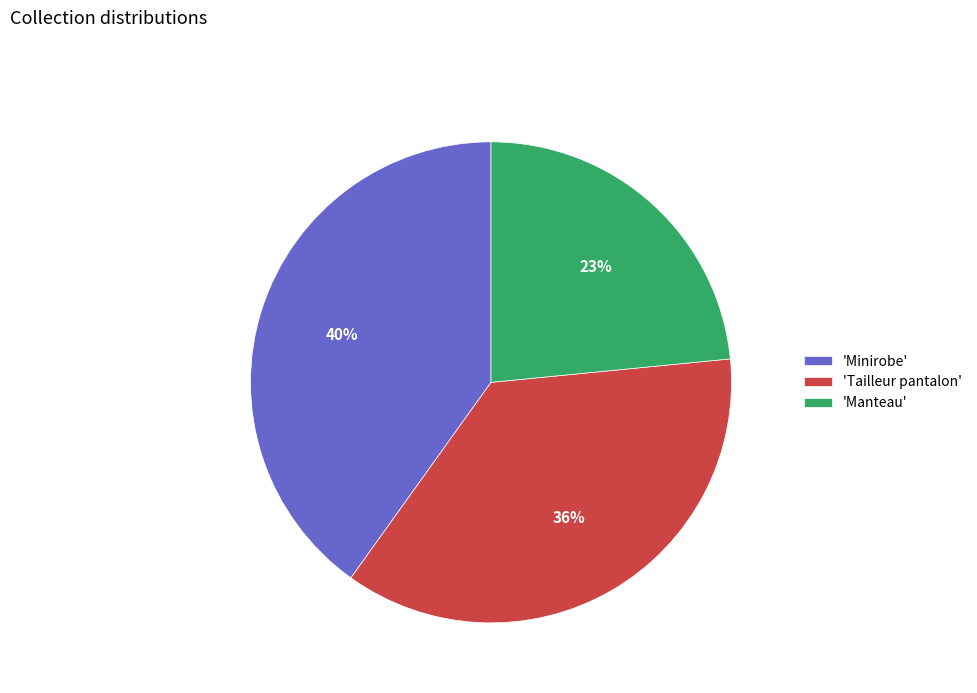

To the nearest percent, what percentage of the pie is 'Minirobe'?

40%